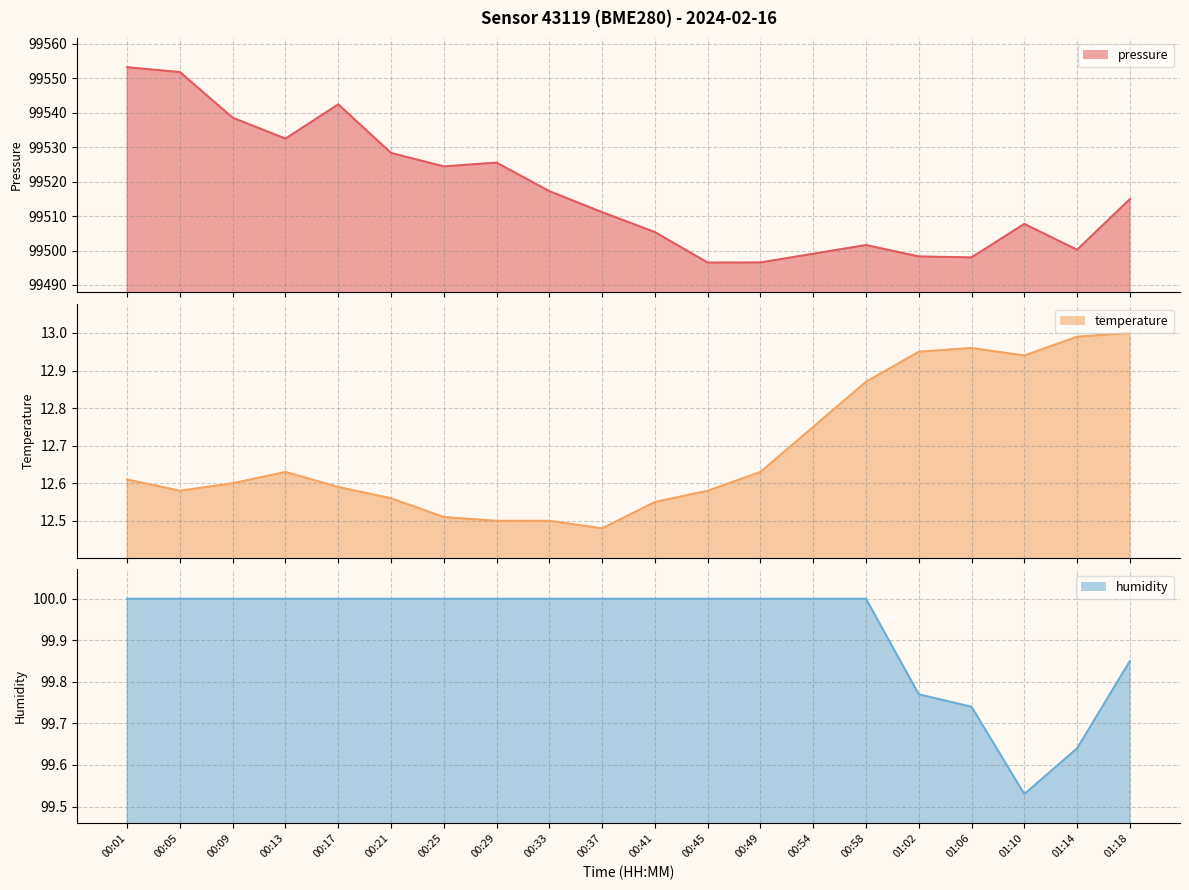

Which series changed the most between 00:45 and 01:10?

pressure